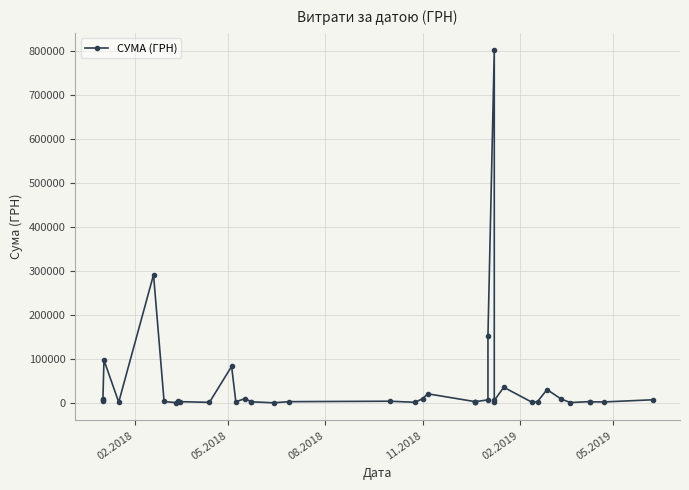

What is the greatest value displayed?

801818.3